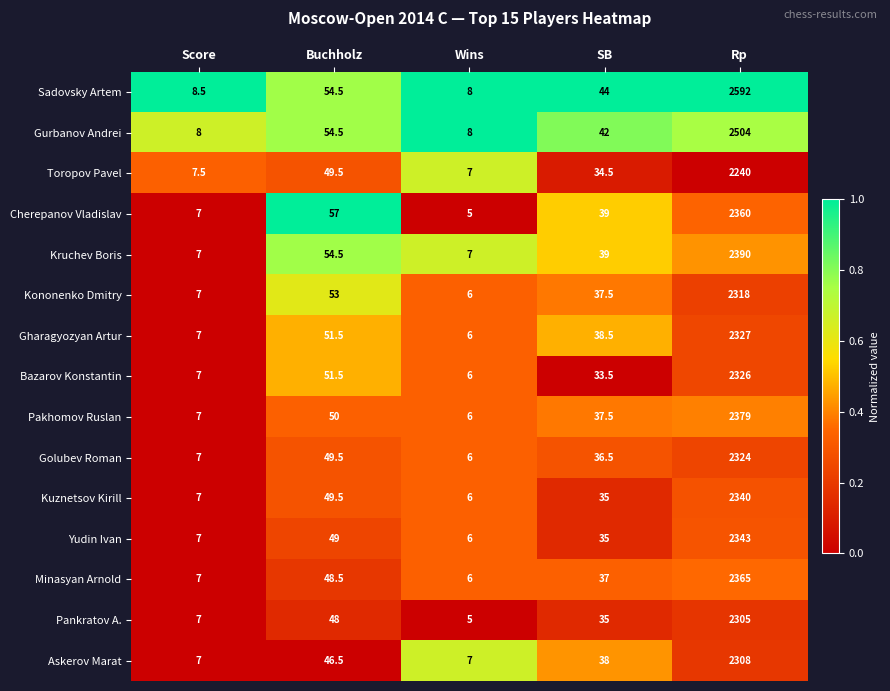

Which series has the largest range (max minus min)?

Sadovsky Artem